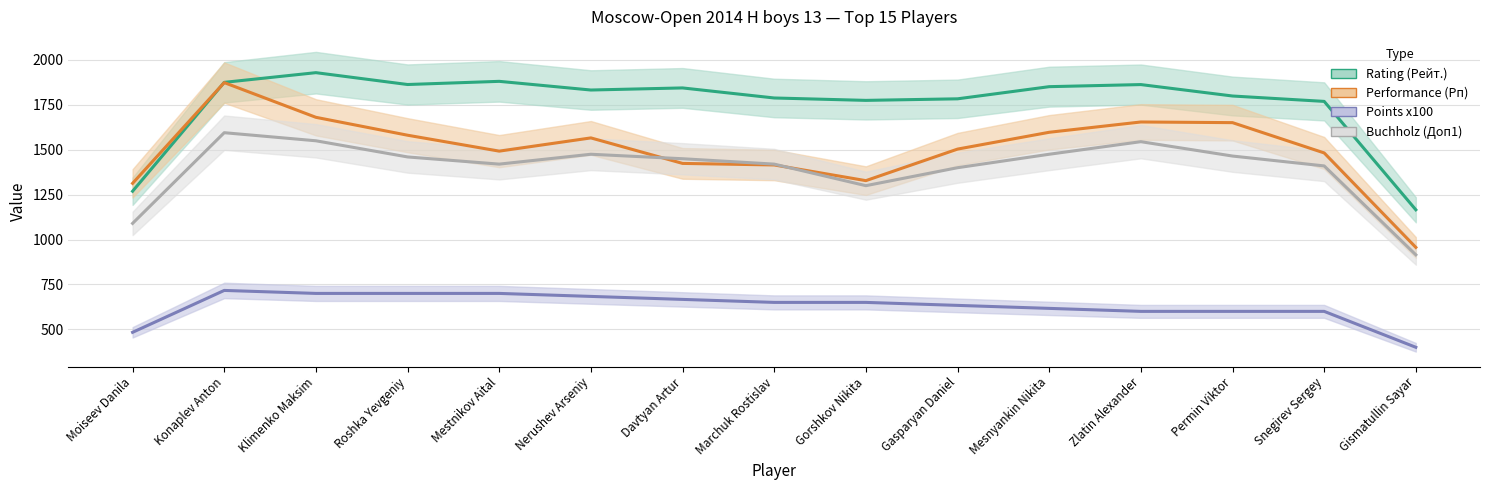

True or false: Performance (Рп) and Rating (Рейт.) cross at least once.

True